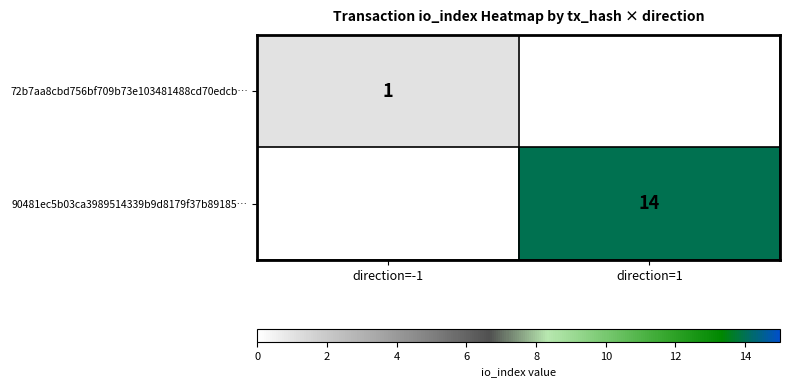

True or false: 90481ec5b03ca3989514339b9d8179f37b89185… has a value of 21 at direction=1.

False